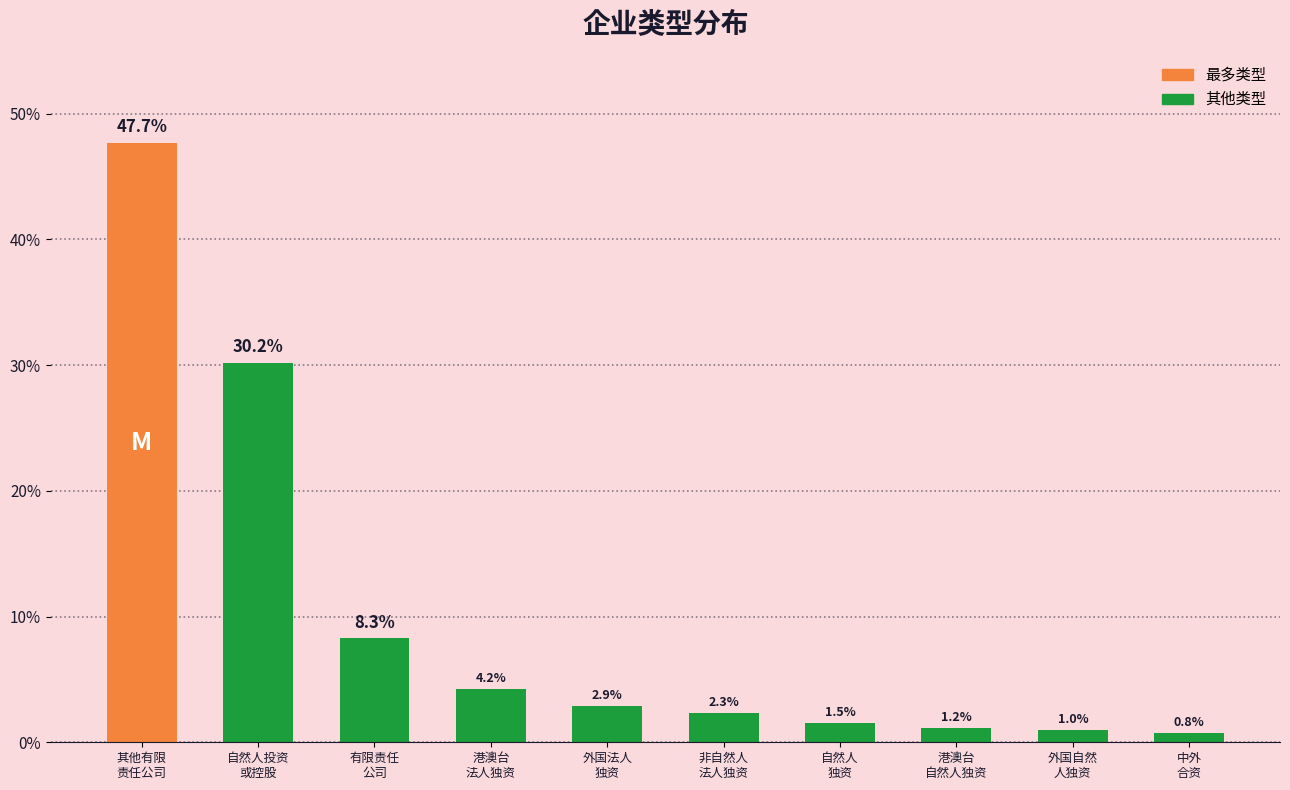

Reading left to right, extract all data points from this chart.

其他有限
责任公司=47.7	自然人投资
或控股=30.2	有限责任
公司=8.3	港澳台
法人独资=4.2	外国法人
独资=2.9	非自然人
法人独资=2.3	自然人
独资=1.5	港澳台
自然人独资=1.2	外国自然
人独资=1.0	中外
合资=0.8